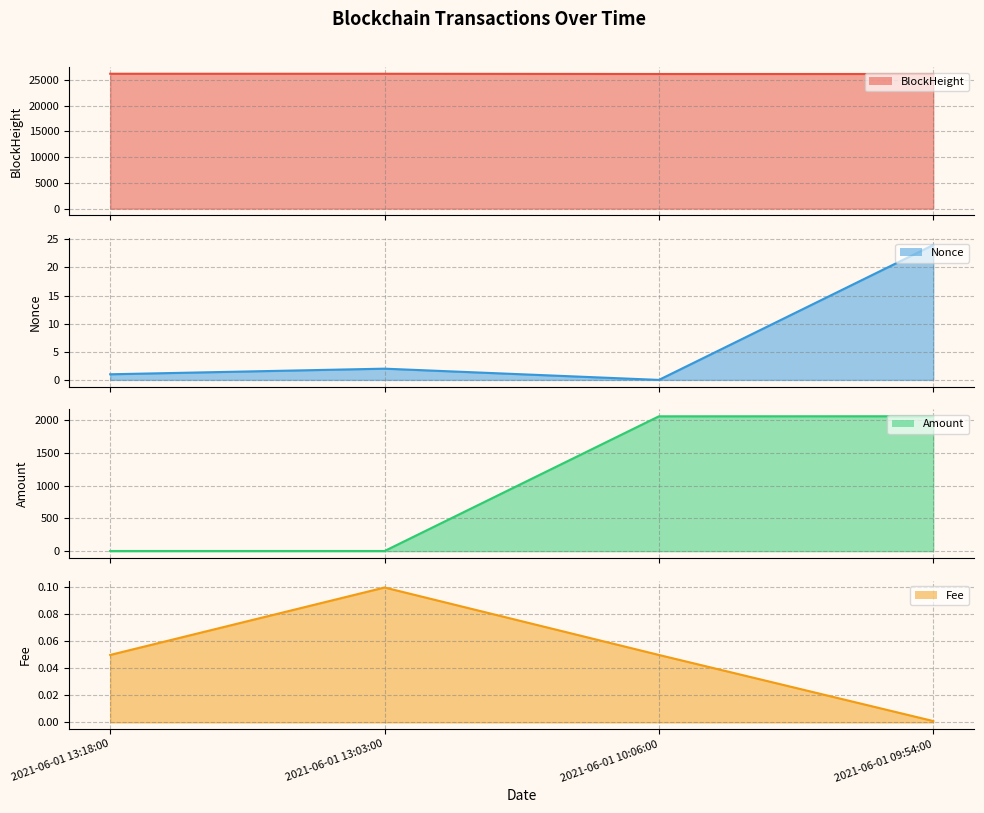

At how many categories does at least one series exceed 17450?

4